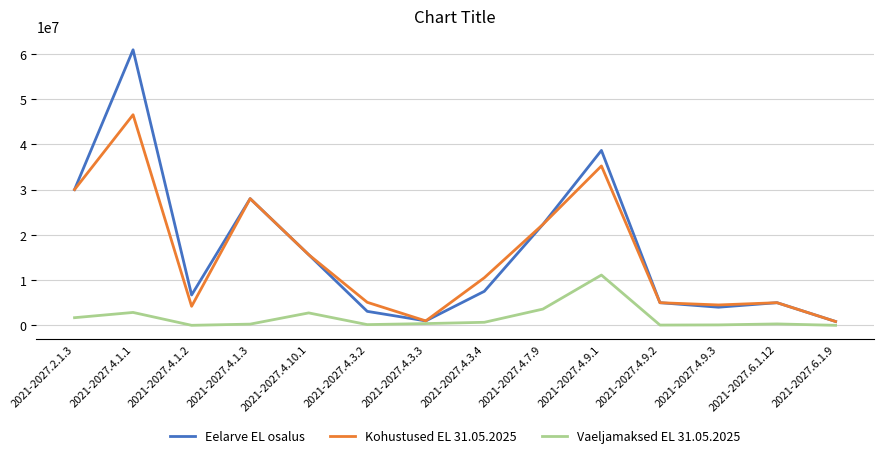

The value of Vaeljamaksed EL 31.05.2025 at 2021-2027.4.9.1 is 16847659. True or false?

False